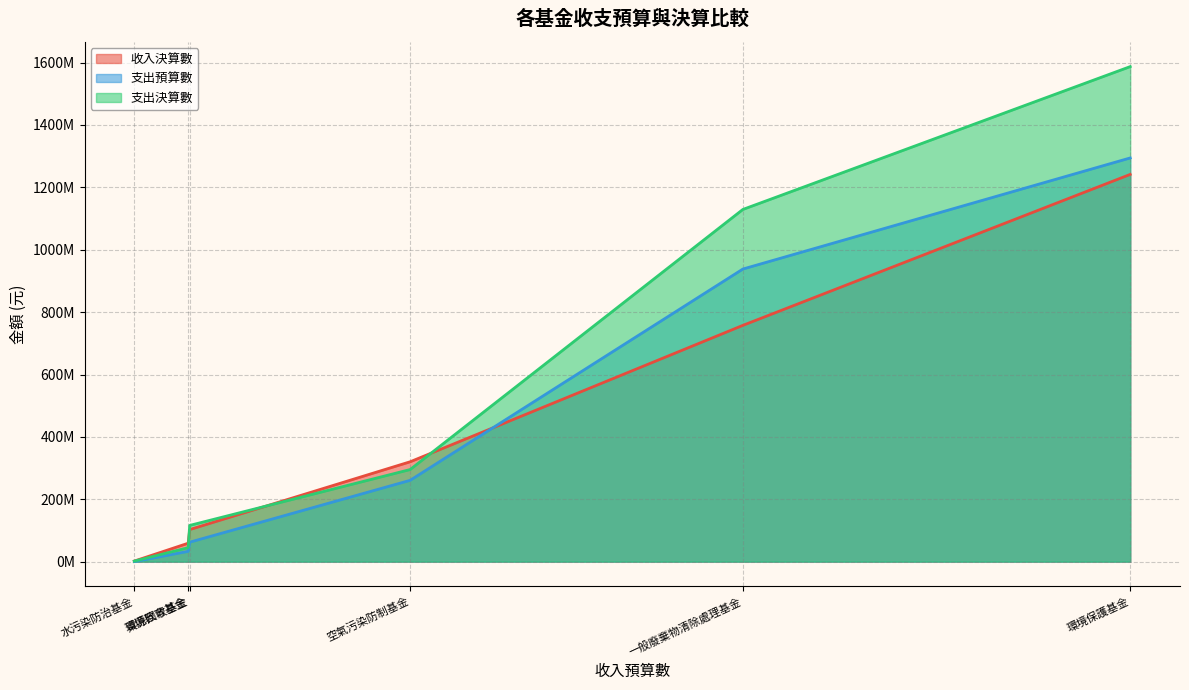

Which series has the largest range (max minus min)?

支出決算數